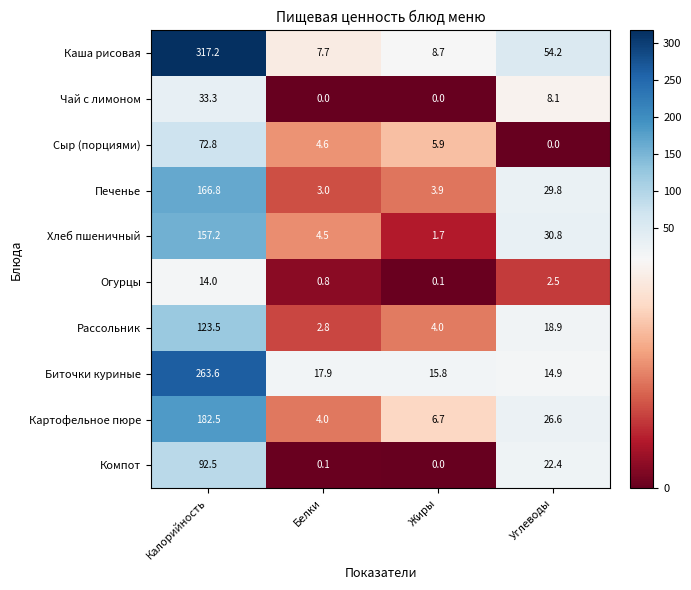

What is the difference between the second highest and minimum values in the Картофельное пюре series?

22.6